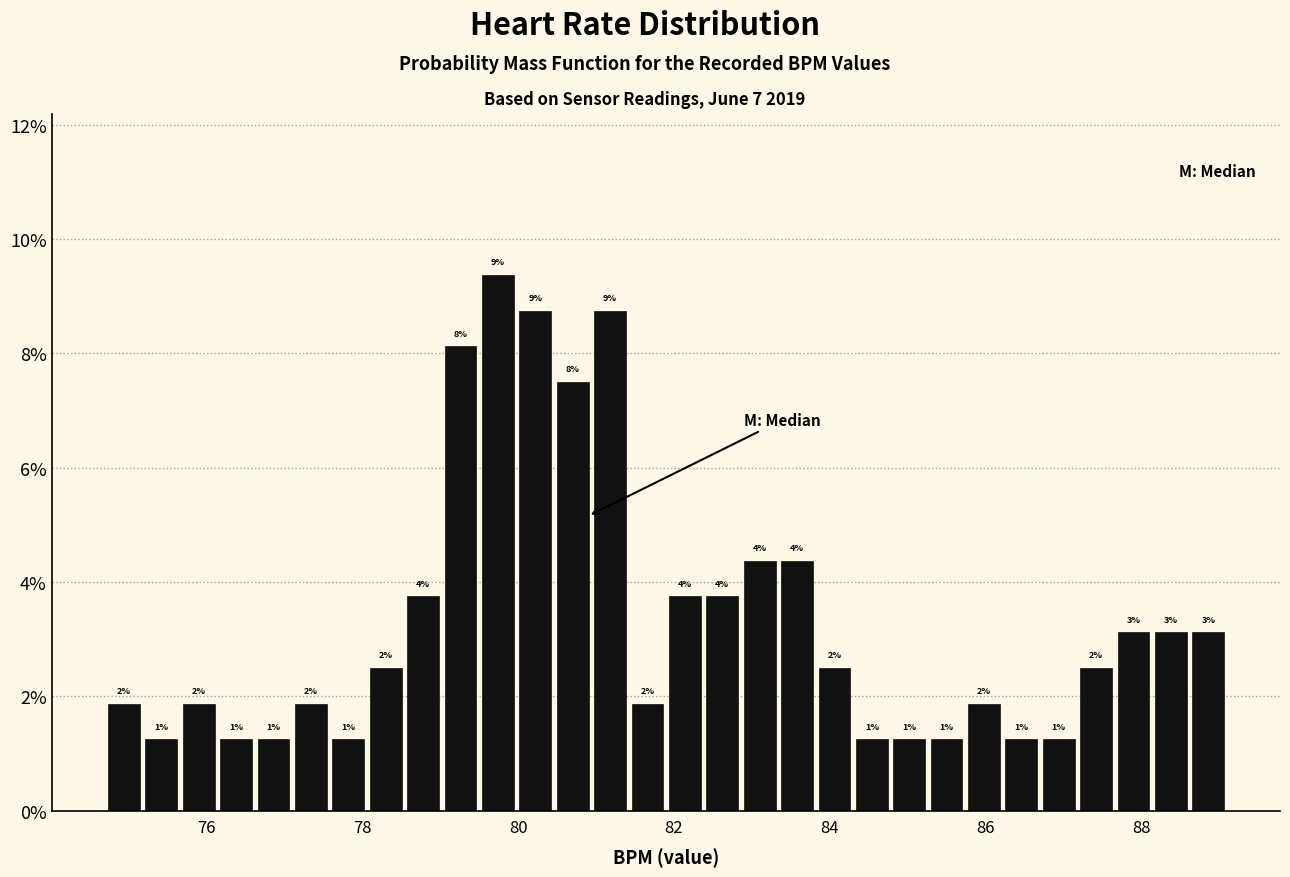

Read against the x-axis, roughly where is the centre of the tallest bar?

79.8